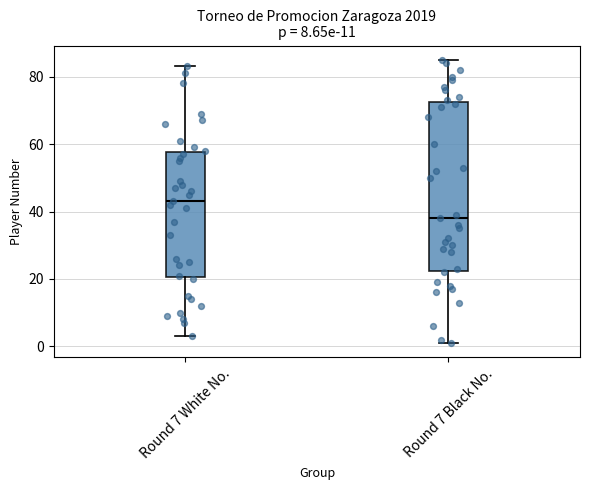

Which box's median line is the lowest?

Round 7 Black No.